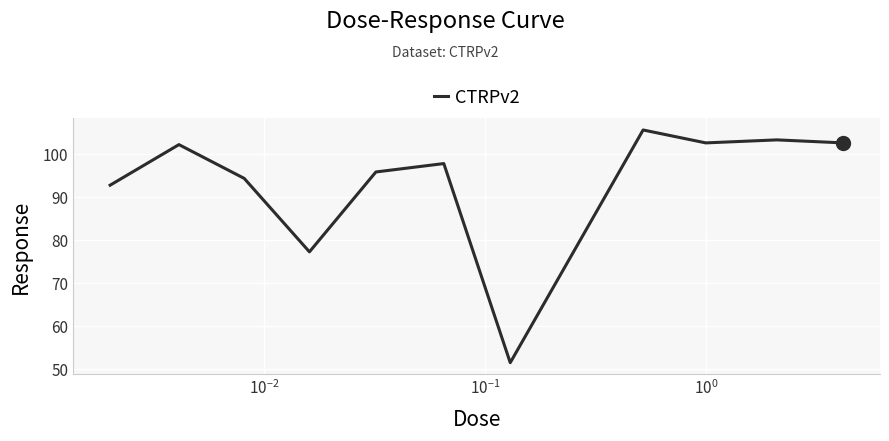

What is the greatest value displayed?

105.6